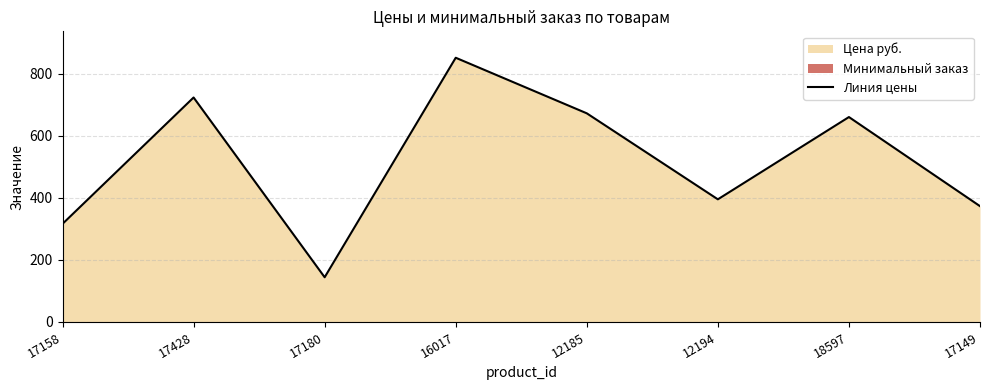

Does the chart display data point markers on the line(s)?

No